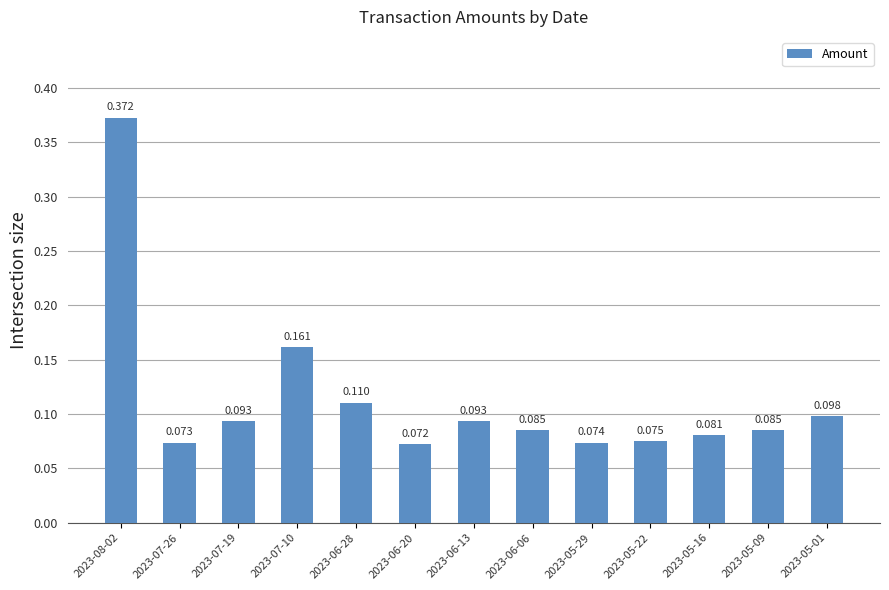

At which category does the chart reach its peak across all series?

2023-08-02